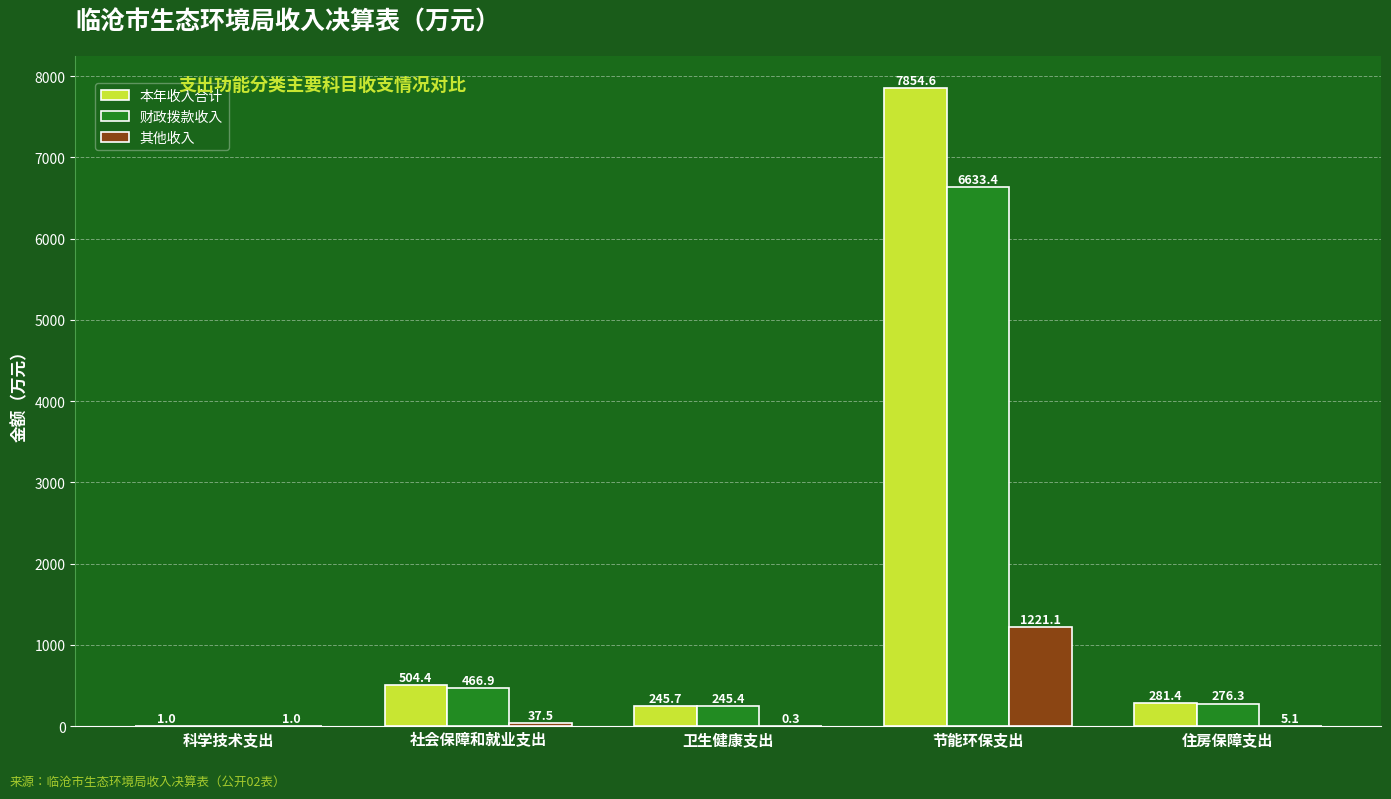

What is the average value of the 财政拨款收入 series?

1524.4